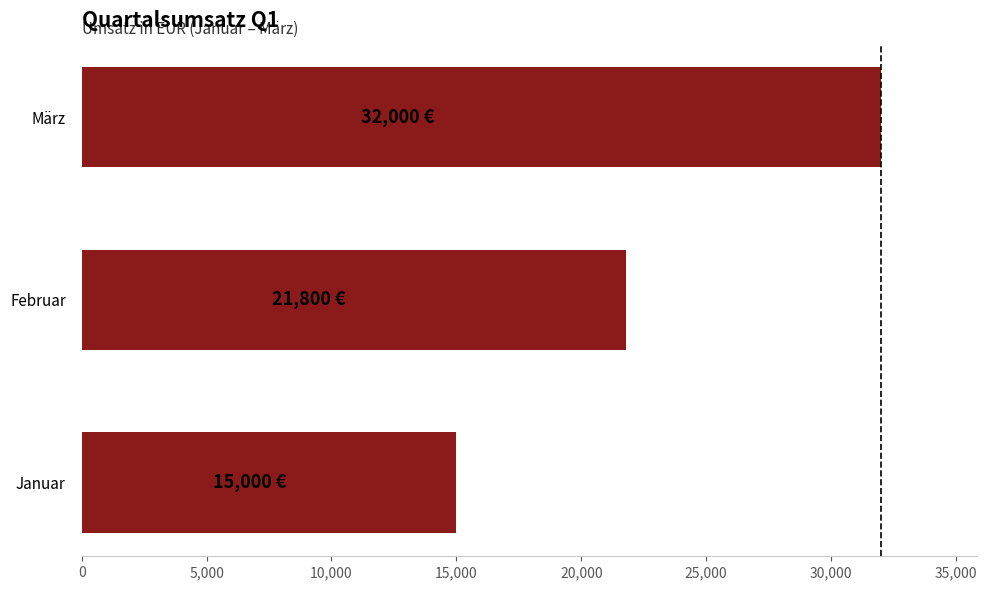

Reading bottom to top, transcribe all the data shown in this chart.

Januar=15000	Februar=21800	März=32000